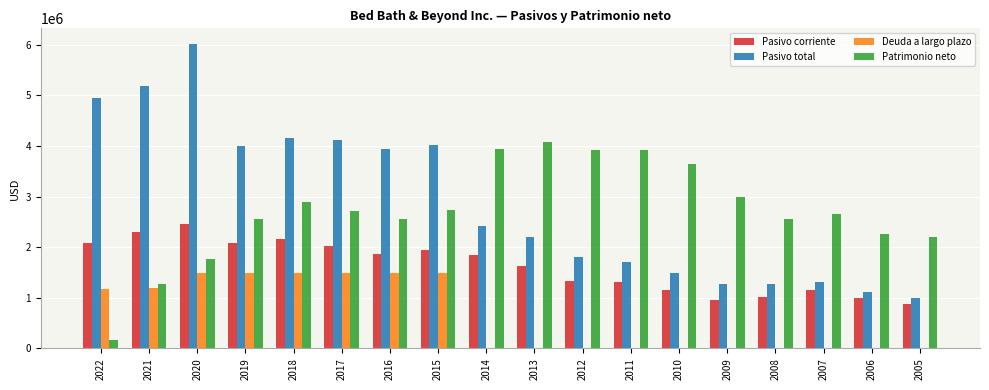

The value of Pasivo corriente at 2012 is 480786. True or false?

False